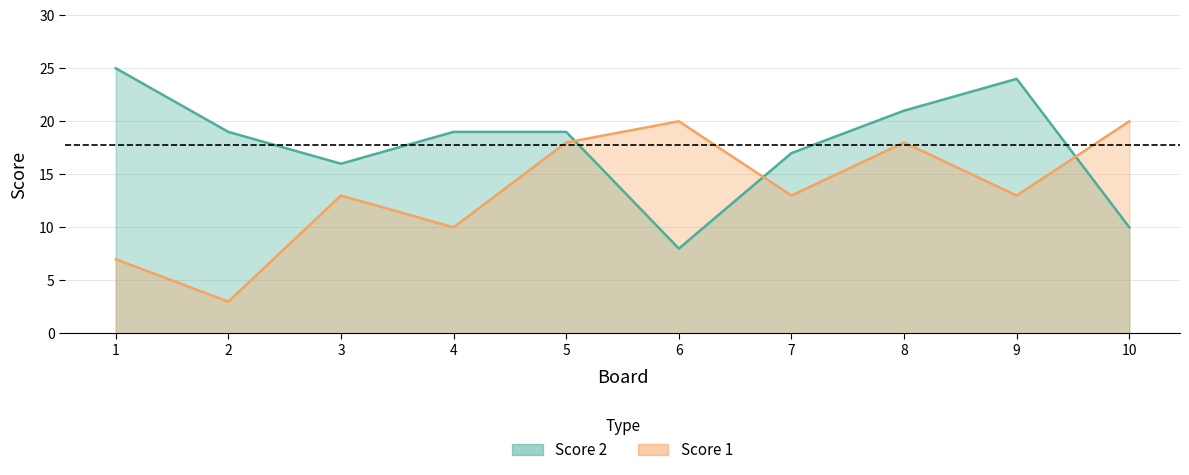

Is the value of Score 2 at 5 greater than the value of Score 1 at 7?

Yes